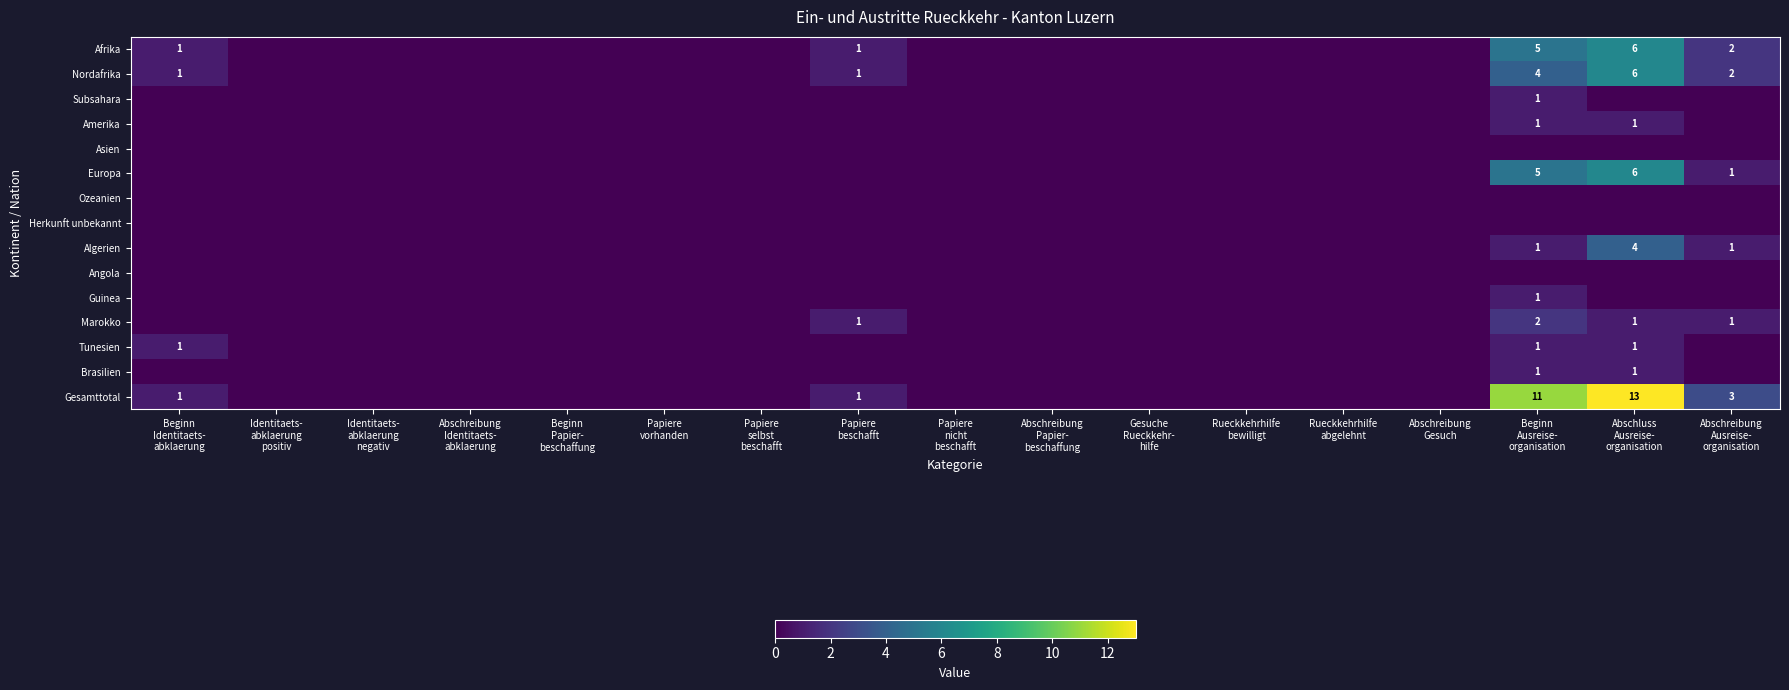

What is the difference between the maximum and minimum values in the Guinea series?

1